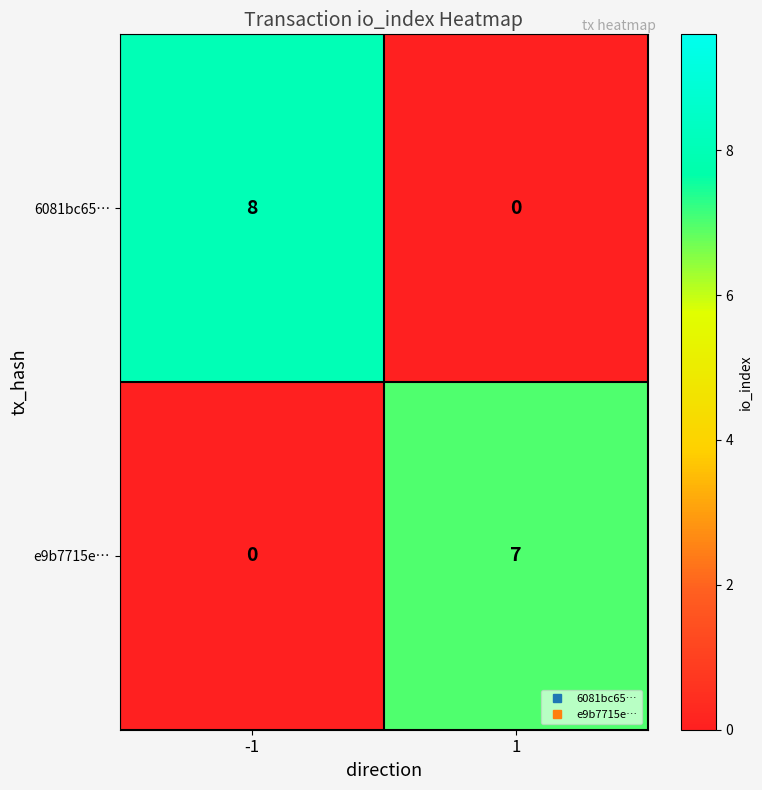

What is the total value across all series at -1?

8